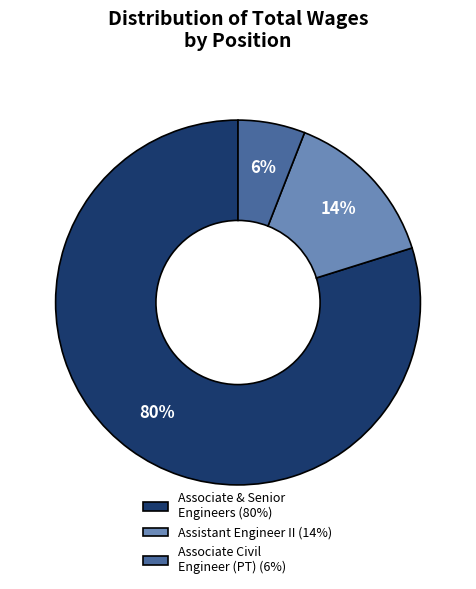

How many segments does this pie chart have?

3